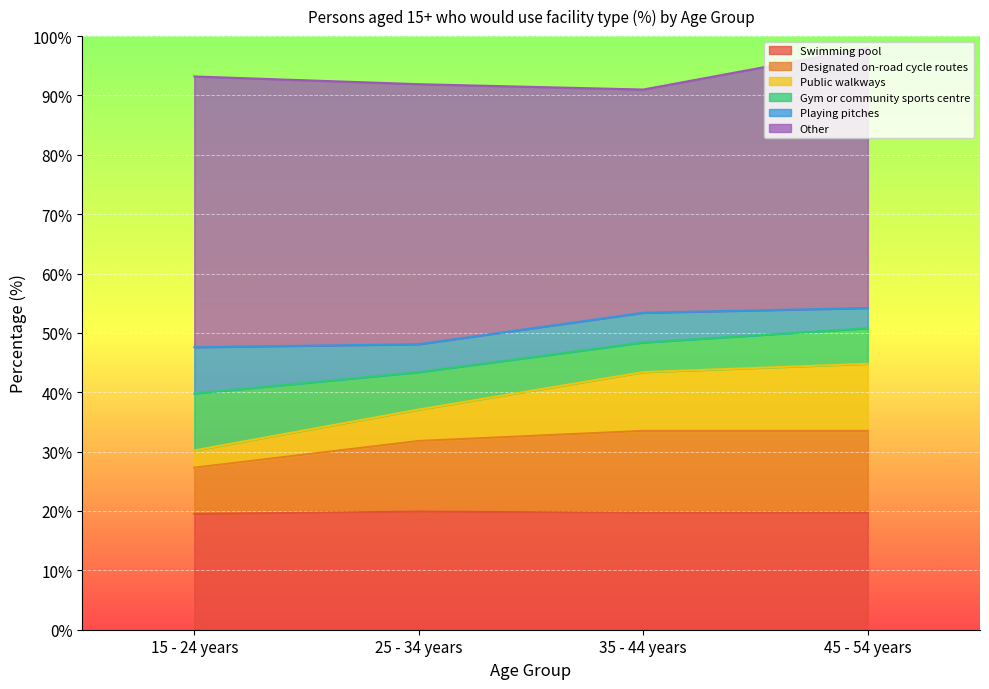

What is the sum of all Swimming pool values?

78.8